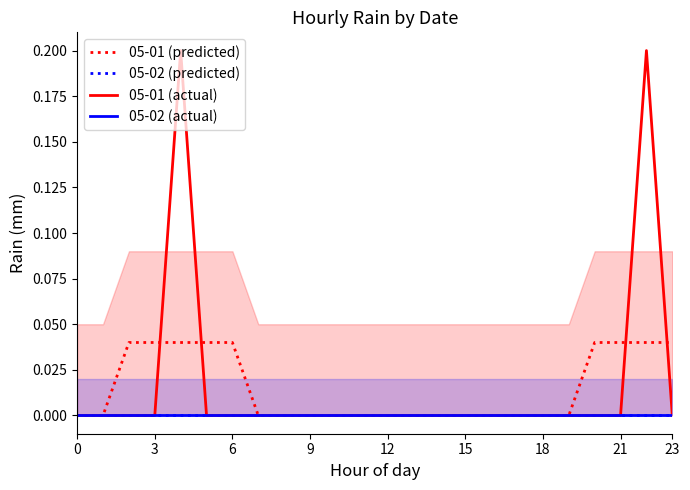

How many interior local peaks does the 05-01 (actual) series have?

2